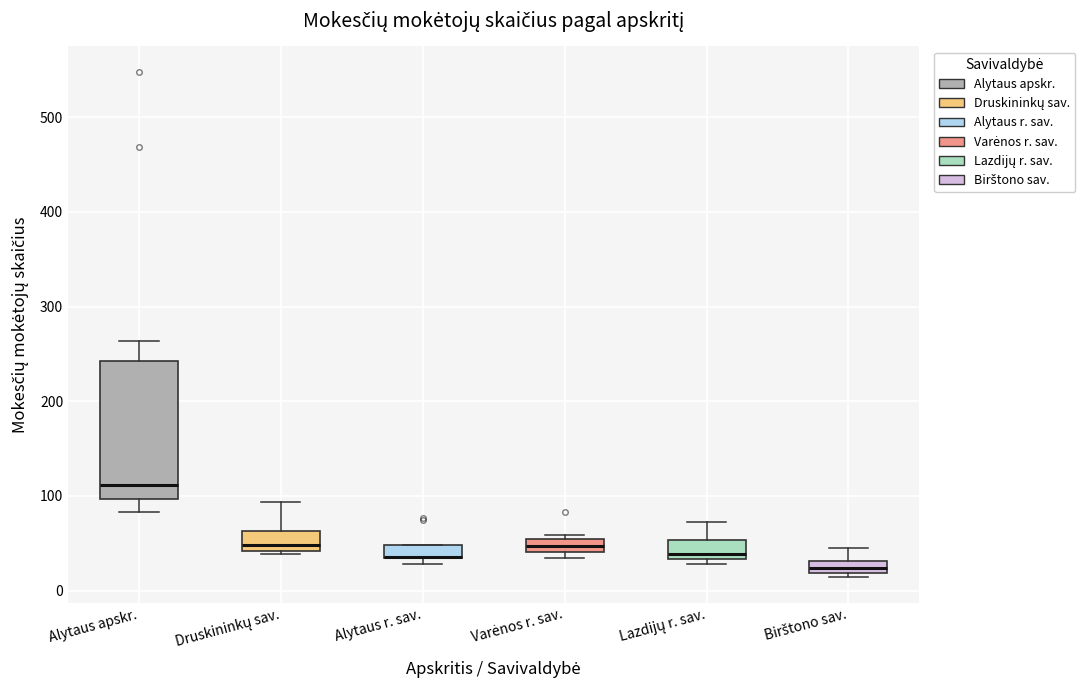

Where is the upper edge of the box for Birštono sav. on the y-axis? The values are not printed on the chart, so give them approximately, as read against the axis.

30